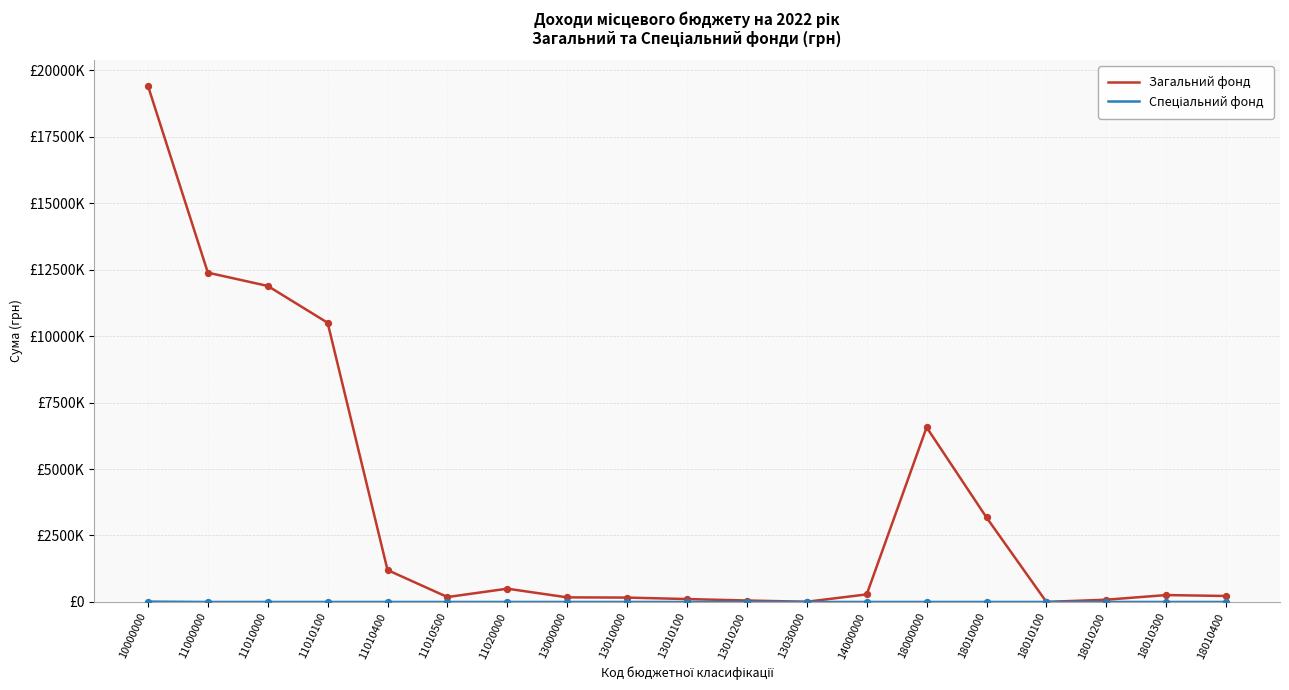

Which series has the largest total across all categories?

Загальний фонд